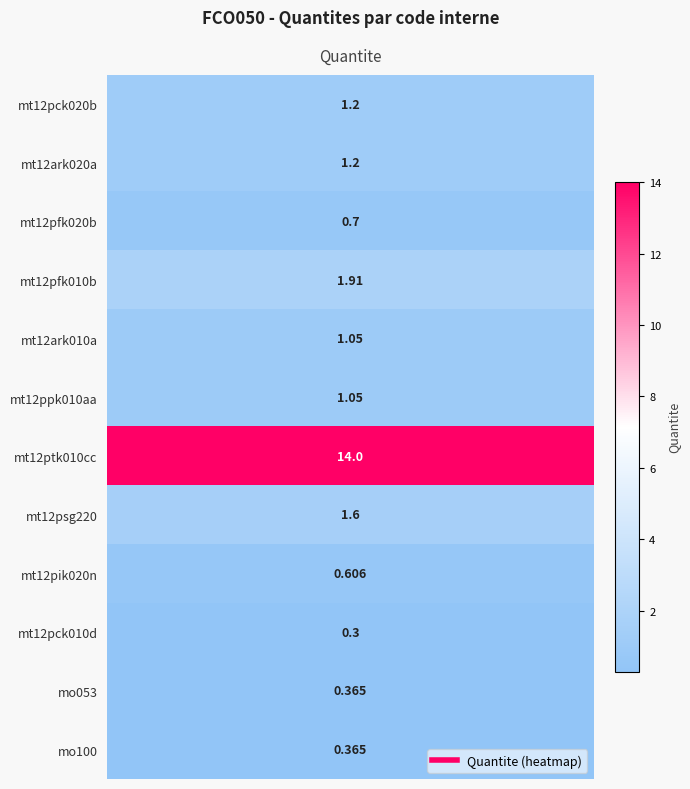

What is the sum of the values at 4 and 7?

2.7